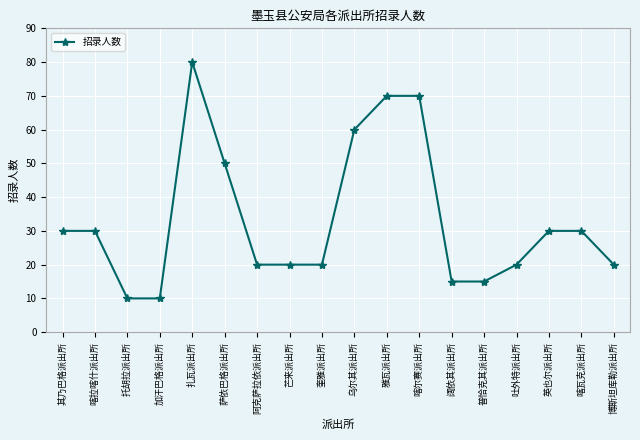

What is the smallest value displayed?

10